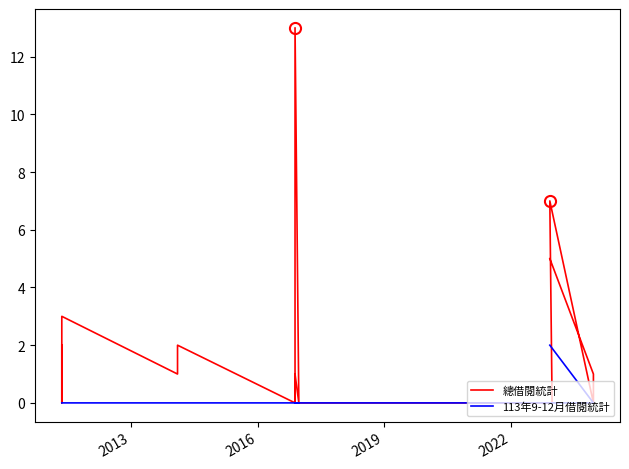

Is this an area chart (filled region under the line)?

No